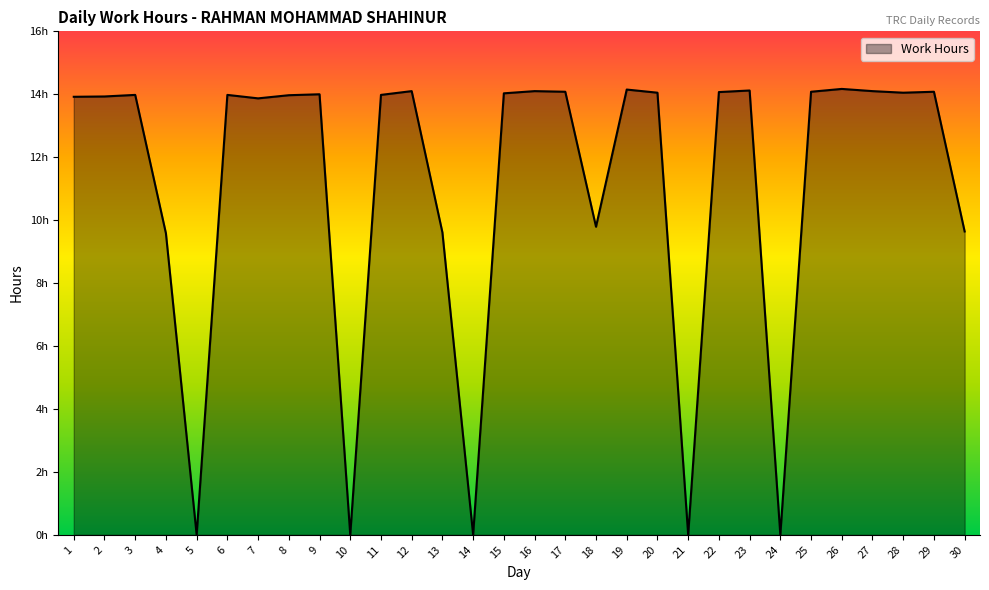

Does the chart display data point markers on the line(s)?

No